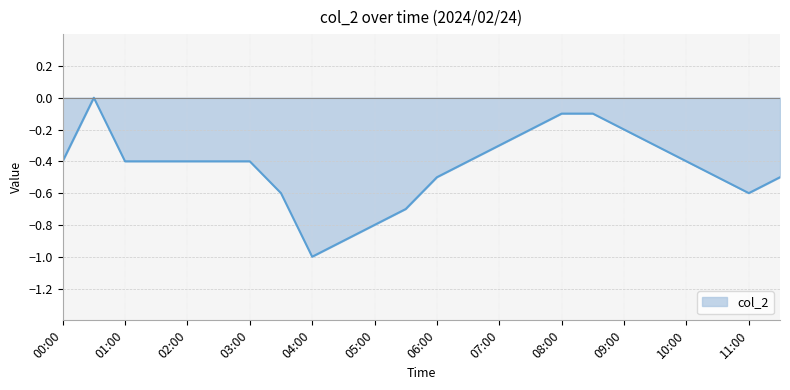

Count the values in the range 0 to 1.

1